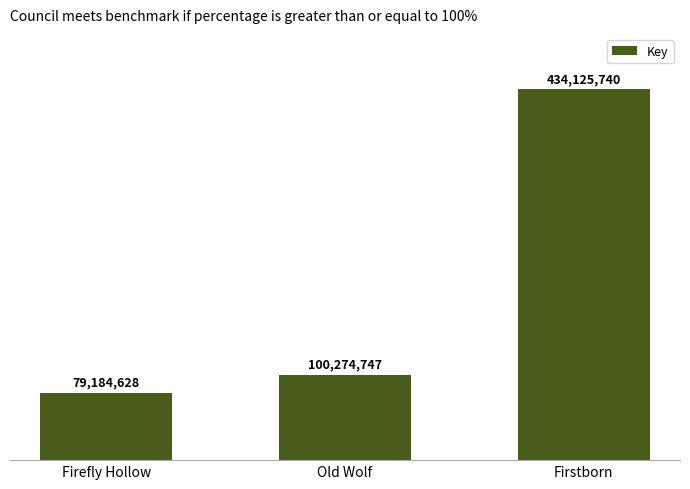

What is the average value?

204528372